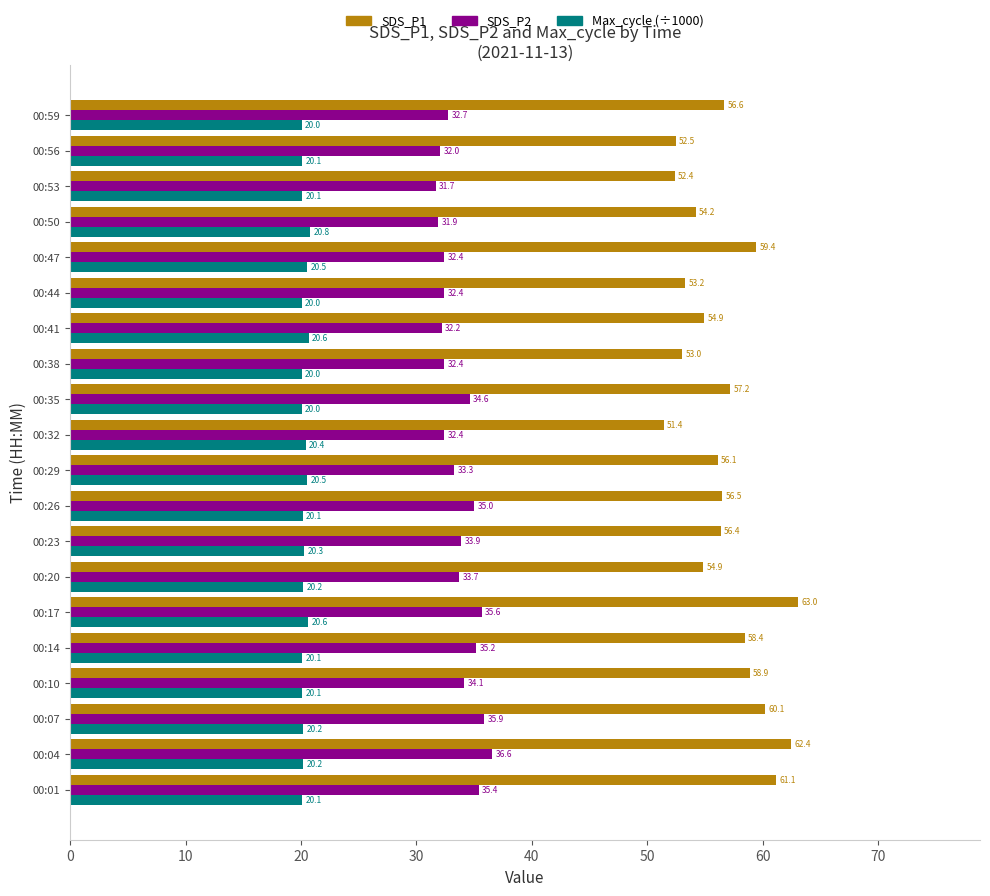

What is the difference between the maximum and minimum values in the SDS_P2 series?

4.9